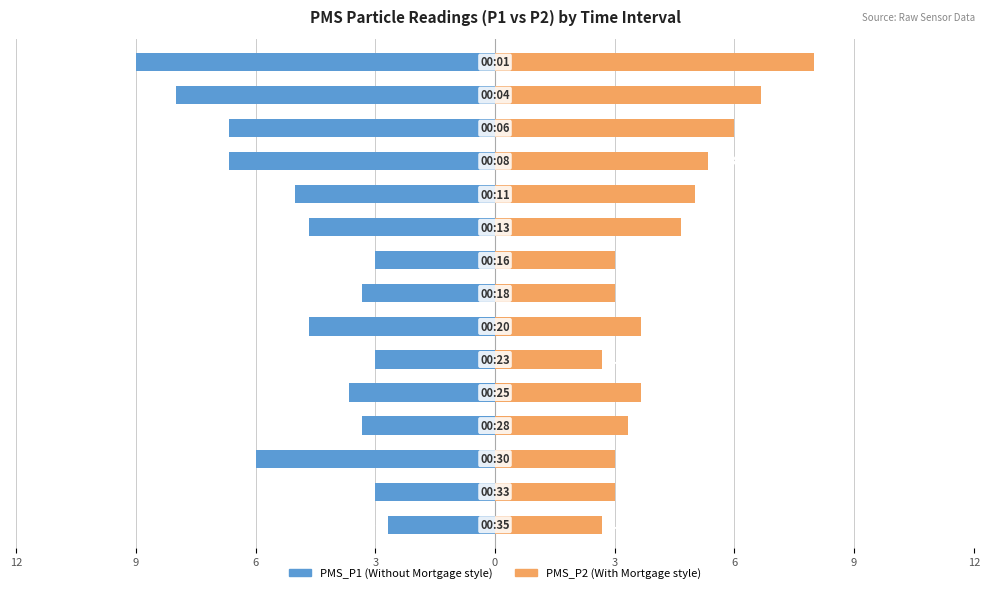

What is the sum of the PMS_P2 values at 0 and 14?

10.7